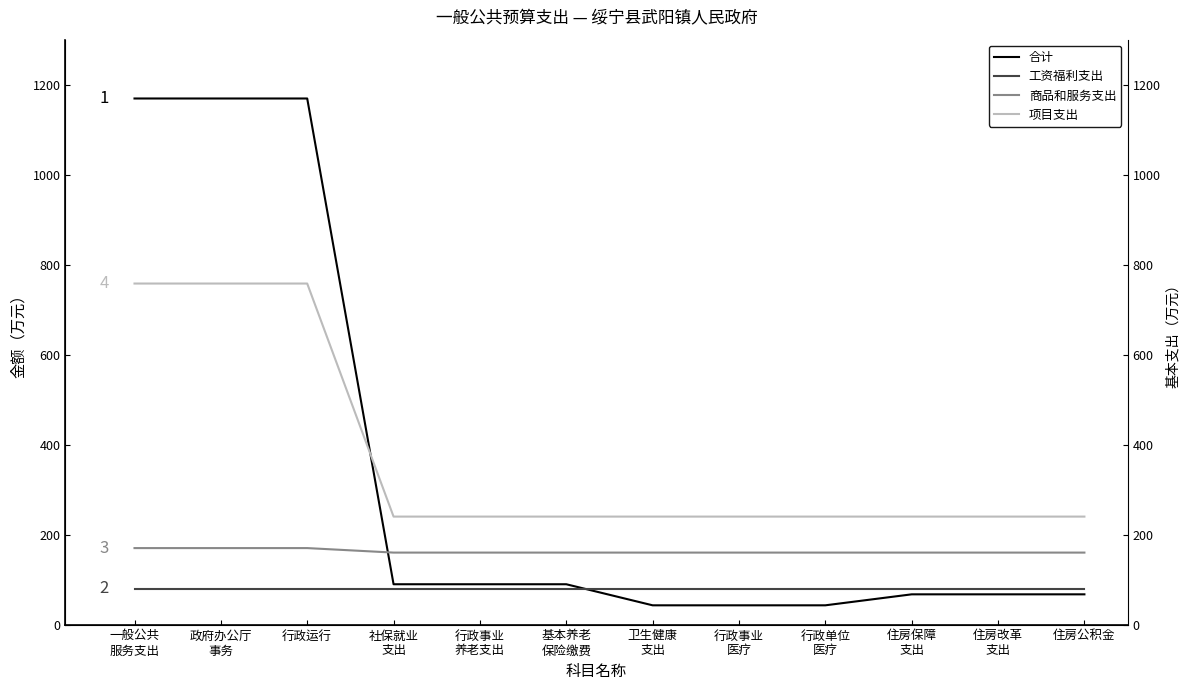

What is the label of the 5th point from the right?

行政事业
医疗